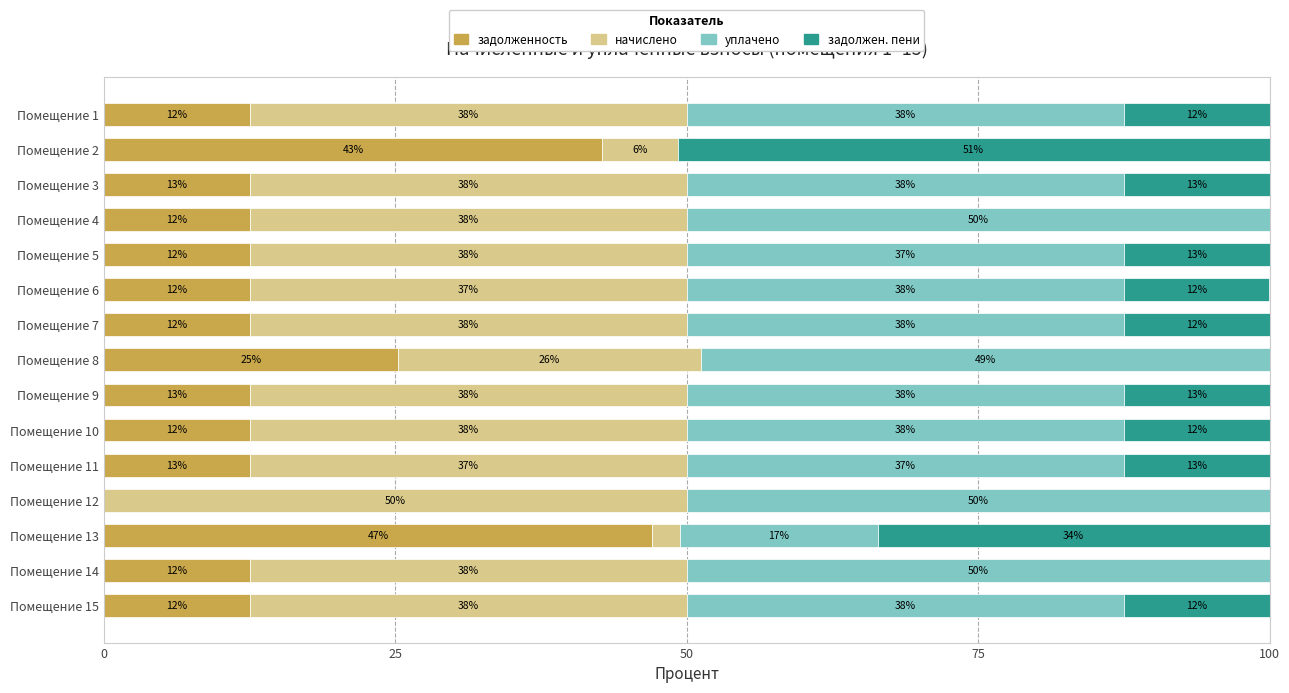

What are all the series names shown in the legend?

задолженность, начислено, уплачено, задолжен. пени